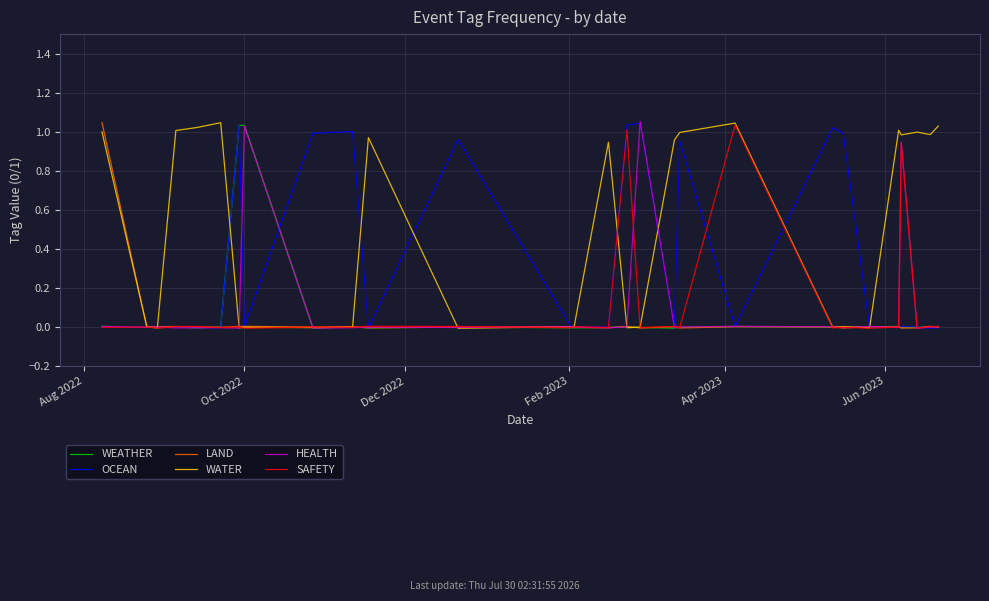

How many interior local valleys does the WEATHER series have?

8